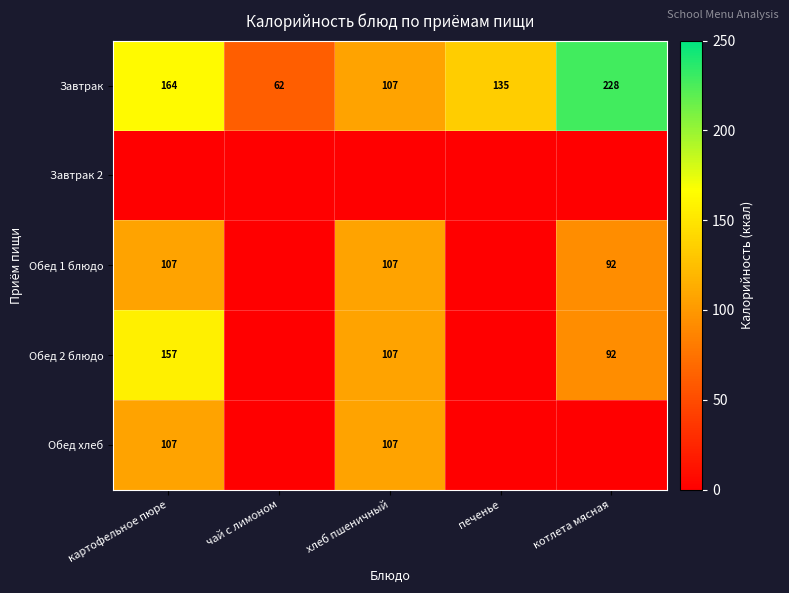

The Обед 1 блюдо series shows 161.0 at котлета мясная. True or false?

False